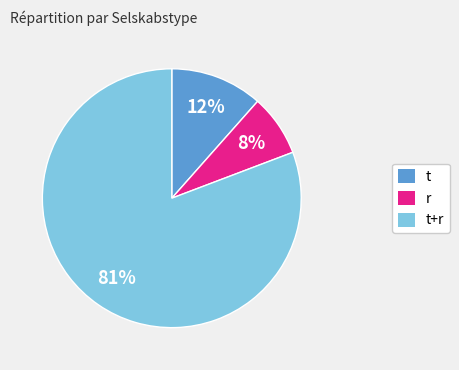

Is there any slice that represents more than half of the pie?

Yes